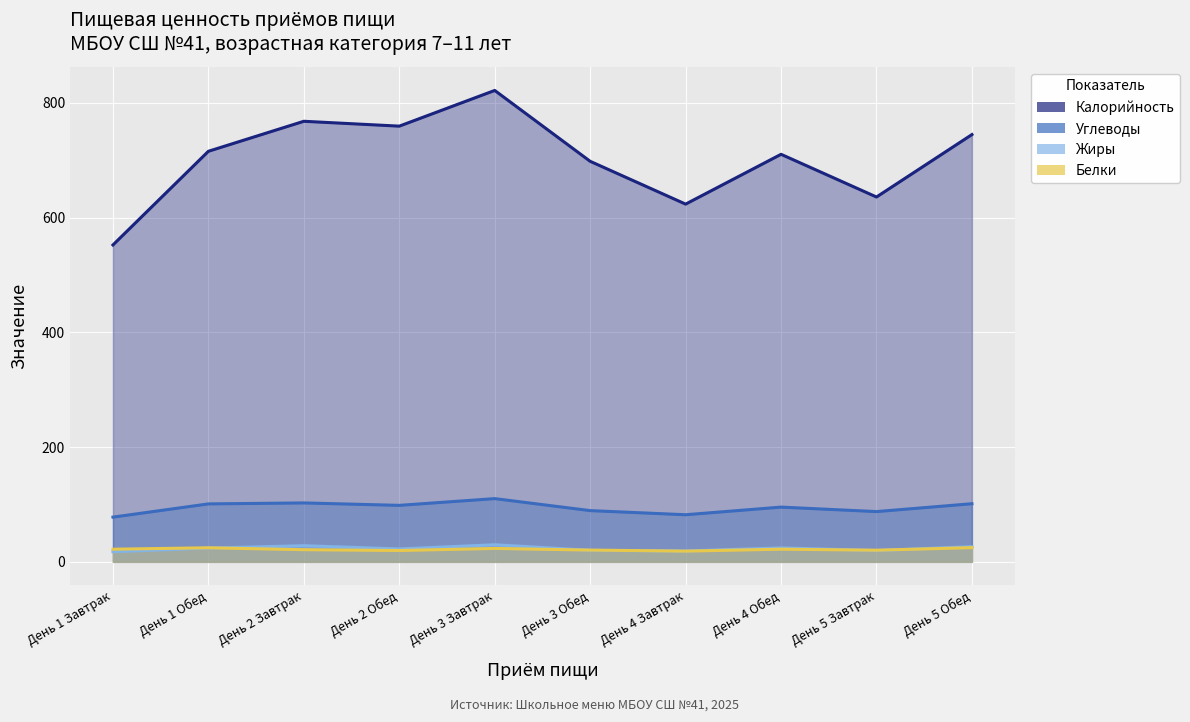

What is the value of the Жиры point at the 1st from the left?

17.7